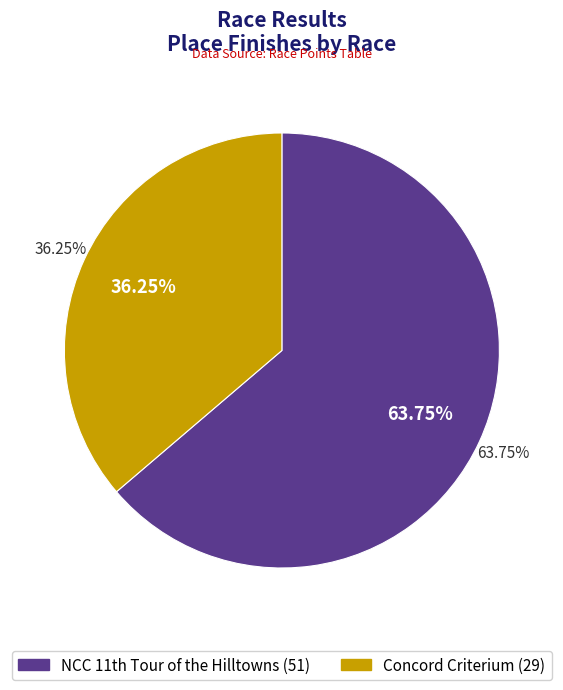

To the nearest percent, what is the difference between the largest and smallest slice percentages?

28%